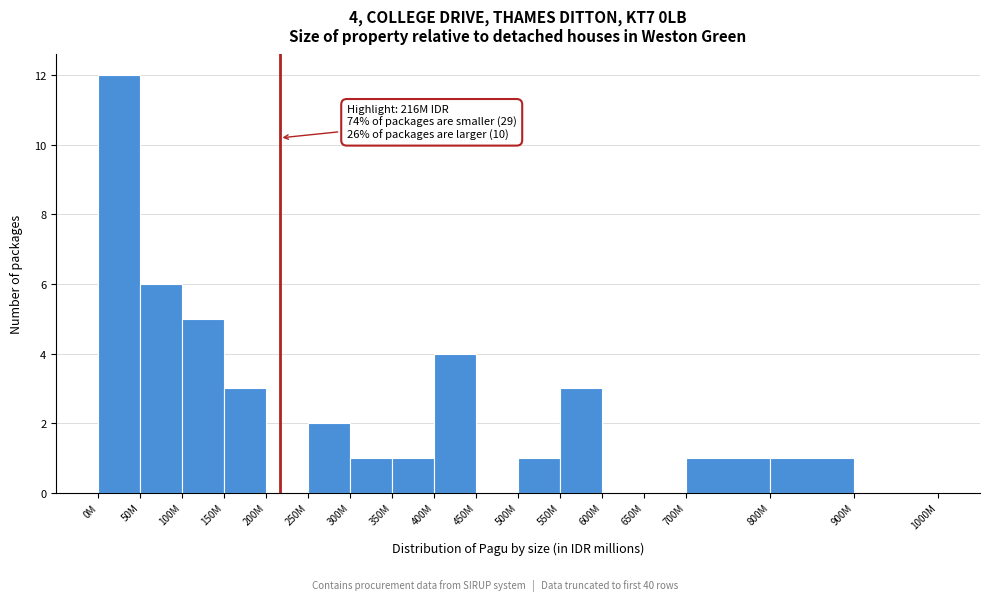

Reading left to right, list all the values displayed in this chart.

0M=12	50M=6	100M=5	150M=3	200M=0	250M=2	300M=1	350M=1	400M=4	450M=0	500M=1	550M=3	600M=0	650M=0	700M=1	800M=1	900M=0